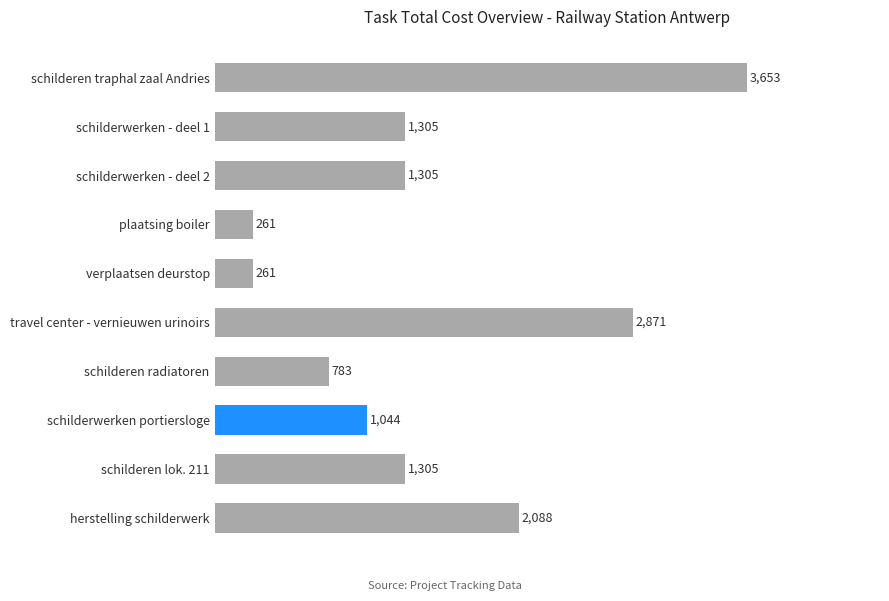

What is the minimum value shown in the chart?

261.0